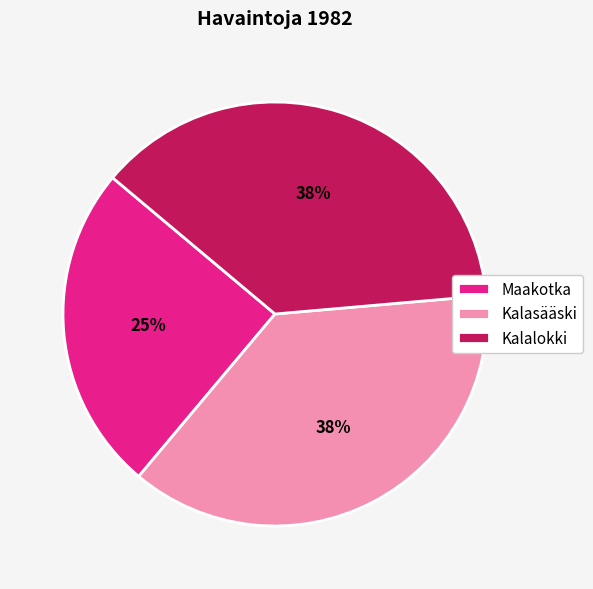

What percentage is the Maakotka slice, to the nearest percent?

25%